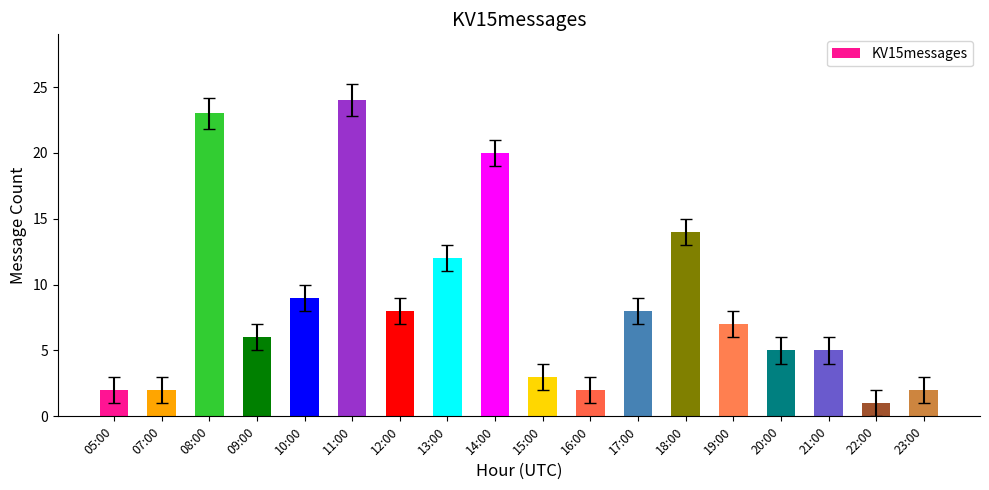

What is the greatest value displayed?

24